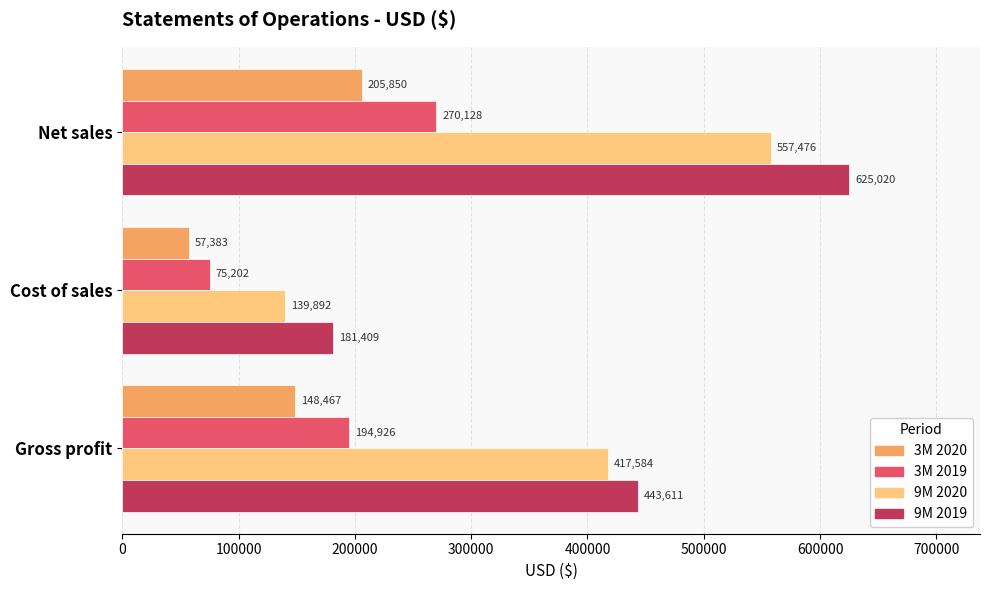

List the series in order of their peak value, highest first.

9M 2019, 9M 2020, 3M 2019, 3M 2020